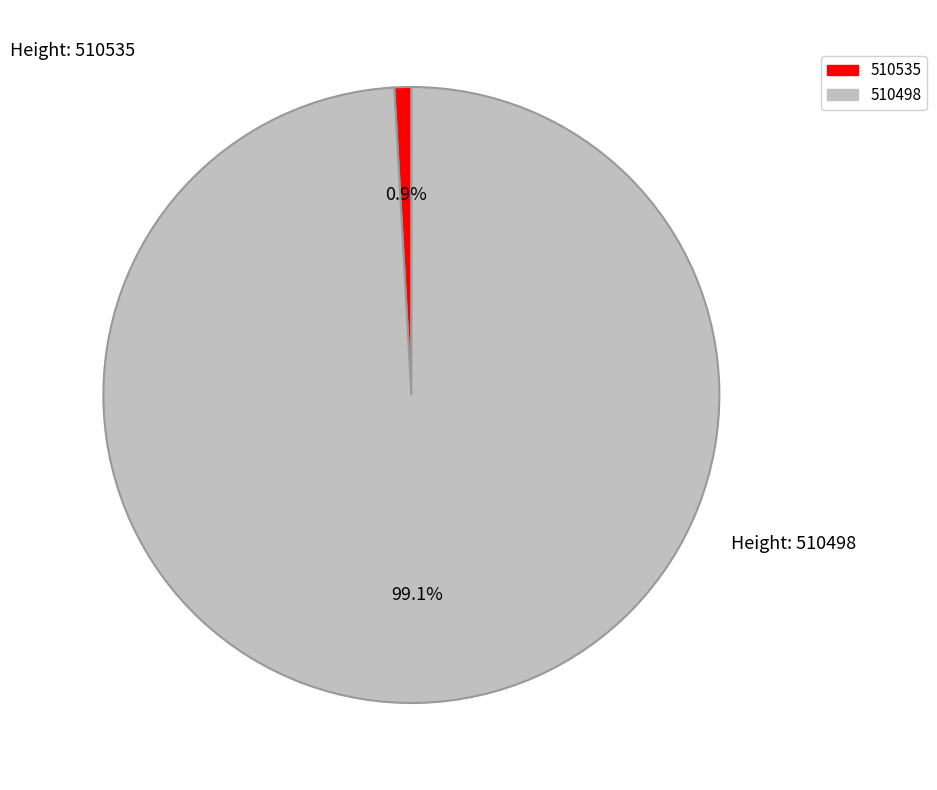

What percentage is the 510535 slice, to the nearest percent?

1%